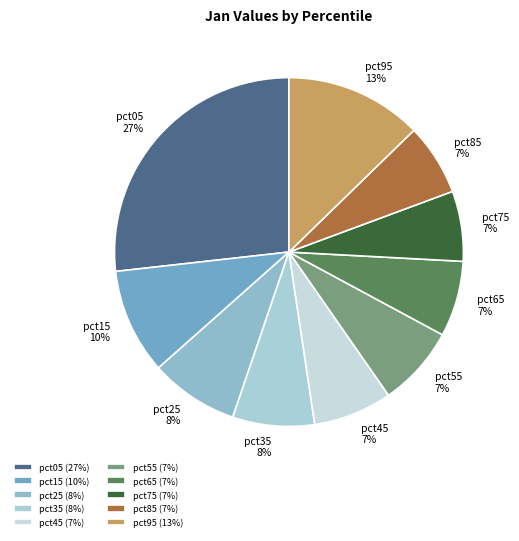

To the nearest percent, what percentage of the pie is pct85?

7%